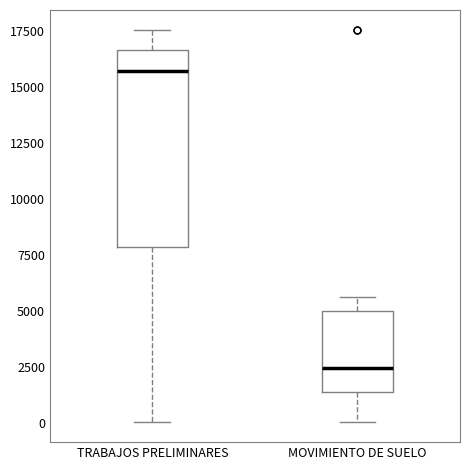

Which box is the tallest, from its lower edge to its upper edge?

TRABAJOS PRELIMINARES